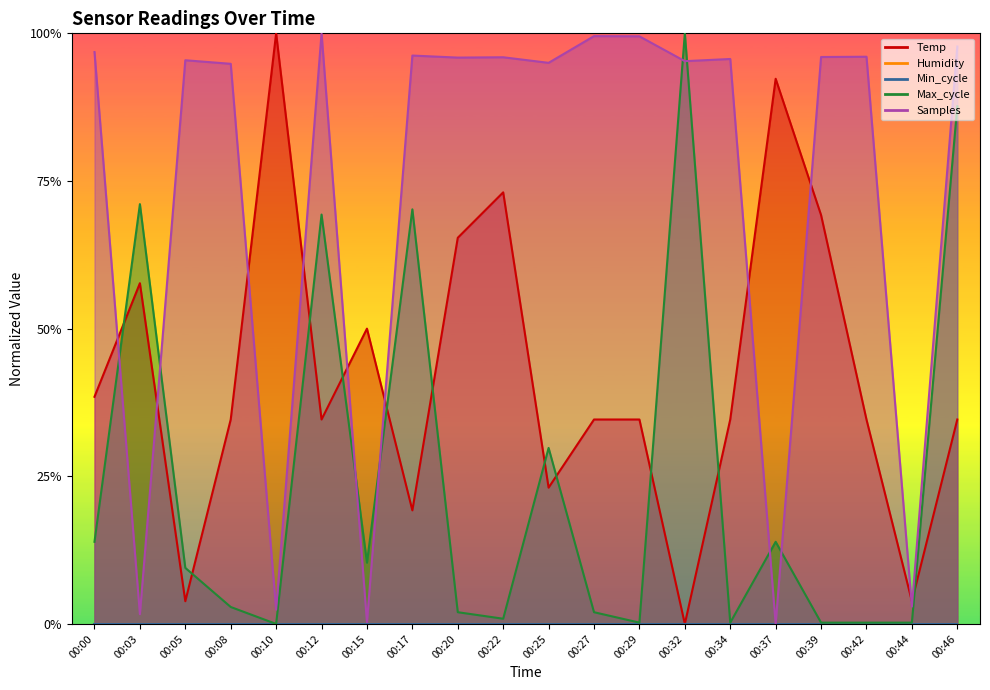

Read the Samples value at 00:32.

1.0